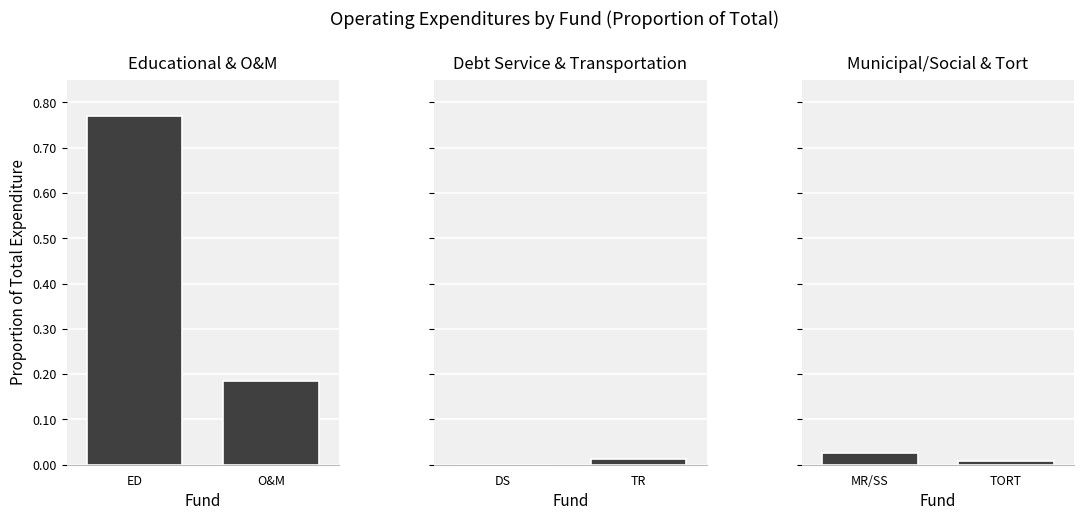

What is the total value across all series at ED?

0.8